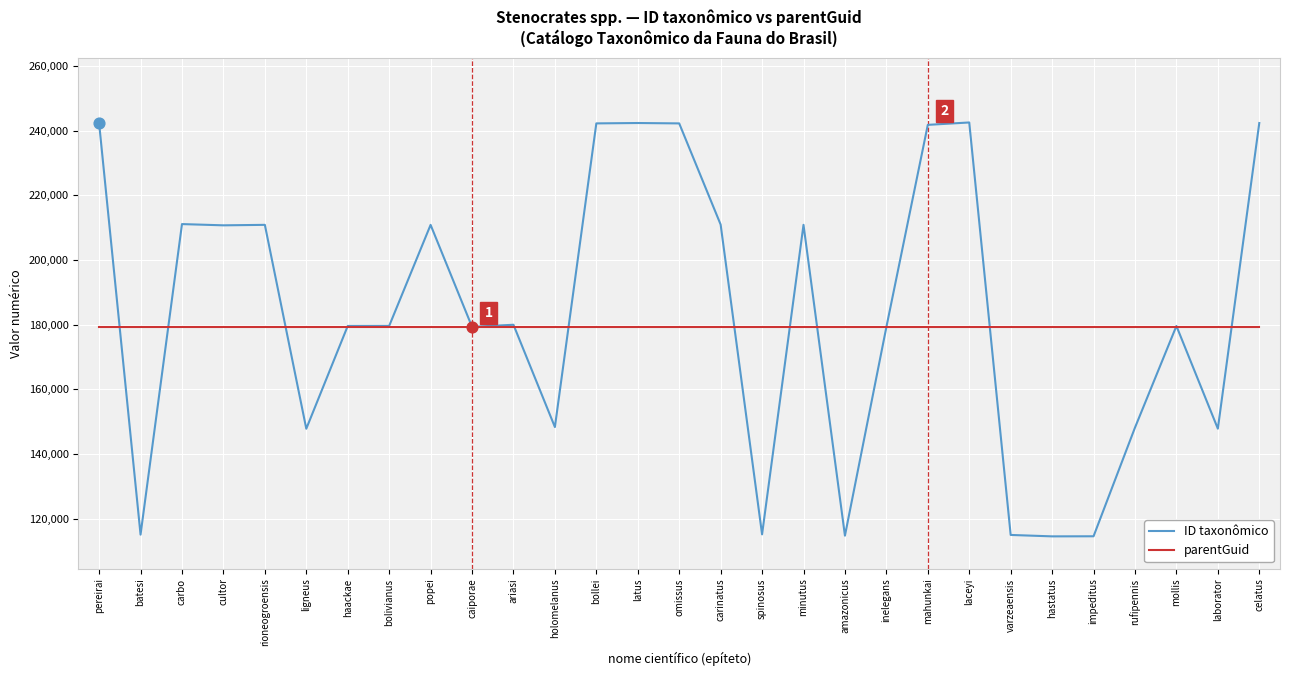

At how many categories does at least one series exceed 141229?

29